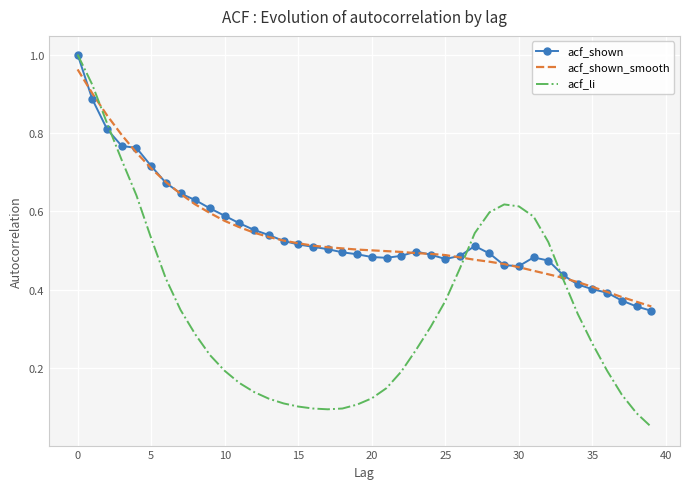

Count the number of data series in this chart.

3